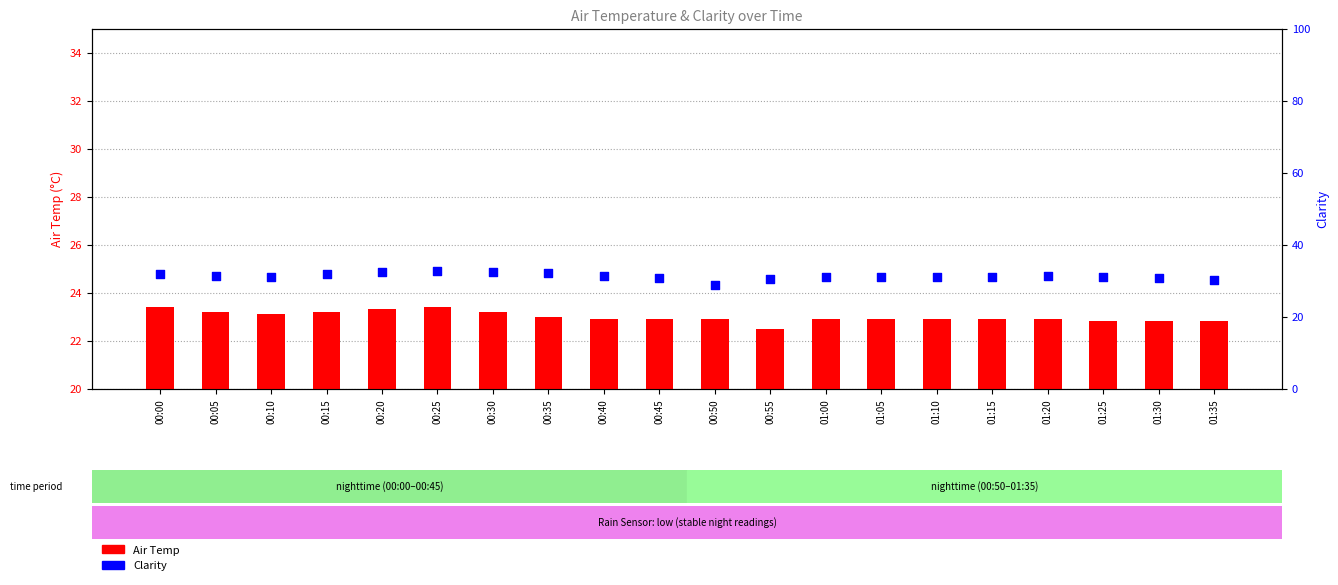

Which series has the largest total across all categories?

Clarity